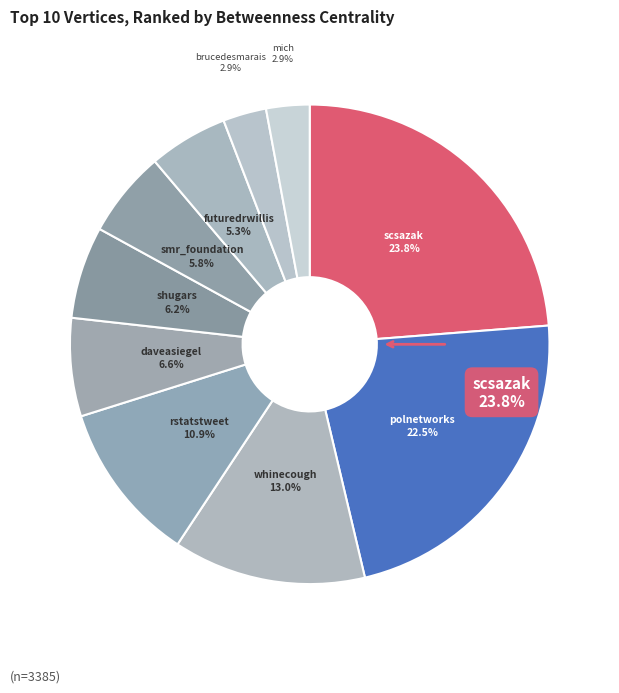

Is it true that scsazak is 24% of the pie?

True